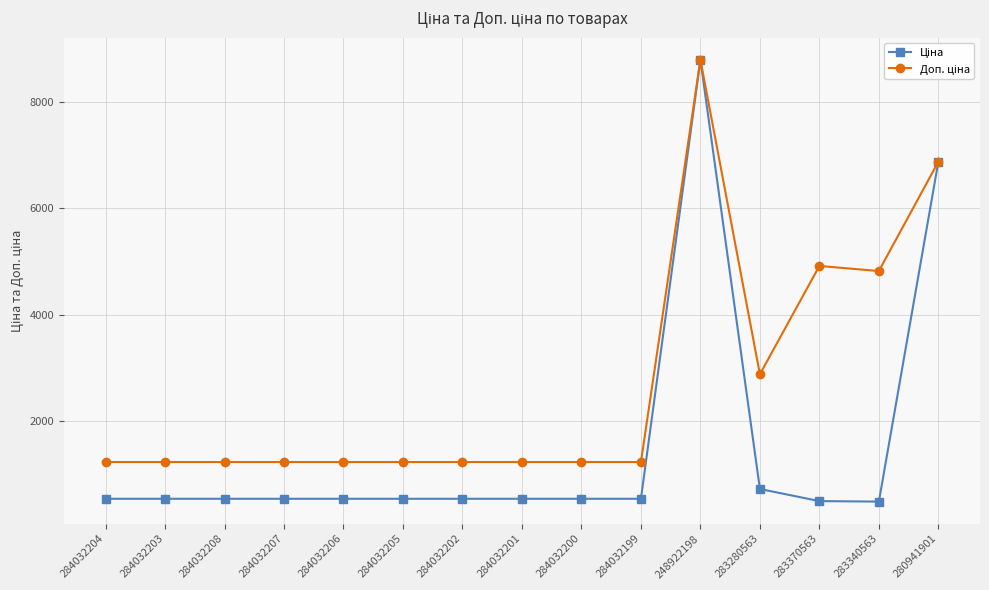

At which category is the sum across all series the highest?

248922198